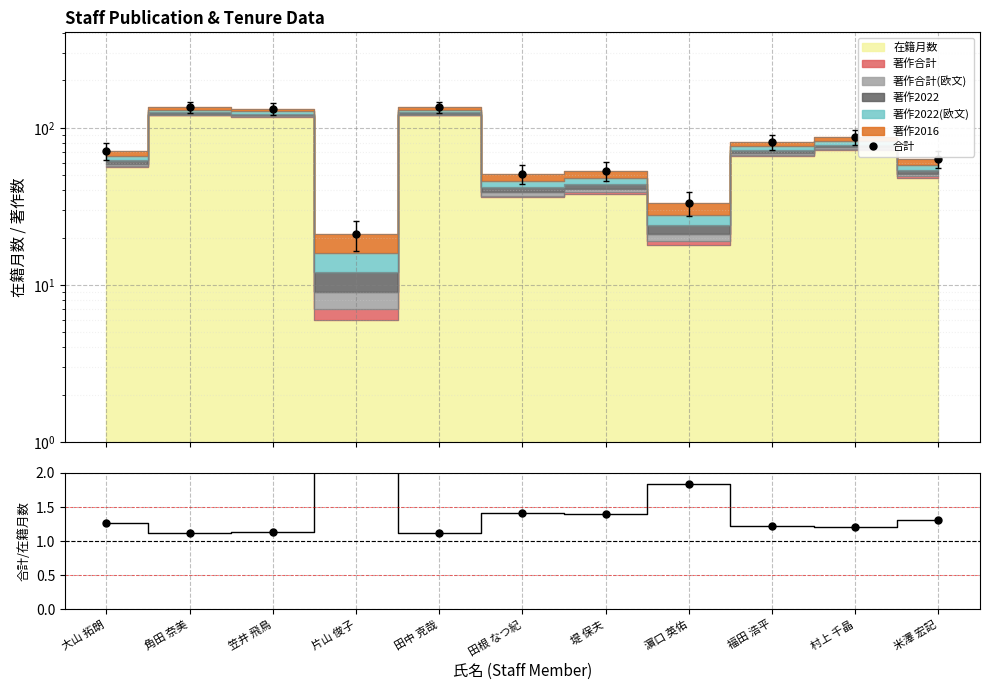

Reading left to right, transcribe all the data shown in this chart.

合計: 71.0	135.0	132.0	21.0	135.0	51.0	53.0	33.0	81.0	87.0	63.0
合計/在籍月数: 1.3	1.1	1.1	3.5	1.1	1.4	1.4	1.8	1.2	1.2	1.3